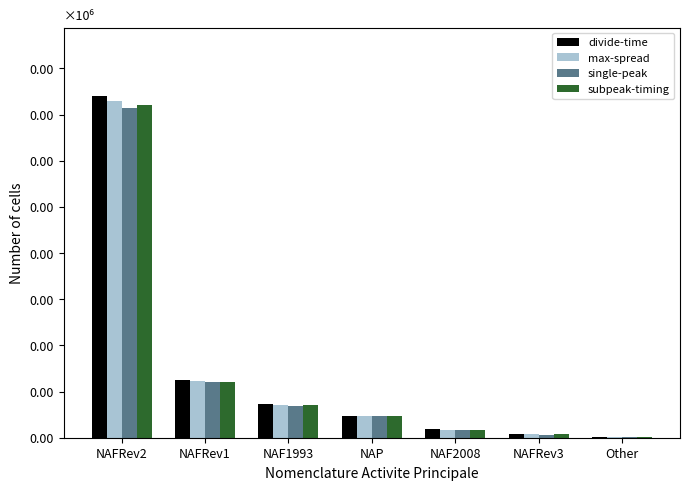

Reading left to right, extract all data points from this chart.

divide-time: NAFRev2=1850.0	NAFRev1=310.0	NAF1993=180.0	NAP=120.0	NAF2008=45.0	NAFRev3=18.0	Other=5.0
max-spread: NAFRev2=1822.2	NAFRev1=305.4	NAF1993=177.3	NAP=118.2	NAF2008=44.3	NAFRev3=17.7	Other=4.9
single-peak: NAFRev2=1785.2	NAFRev1=299.1	NAF1993=173.7	NAP=115.8	NAF2008=43.4	NAFRev3=17.4	Other=4.8
subpeak-timing: NAFRev2=1803.8	NAFRev1=302.2	NAF1993=175.5	NAP=117.0	NAF2008=43.9	NAFRev3=17.6	Other=4.9